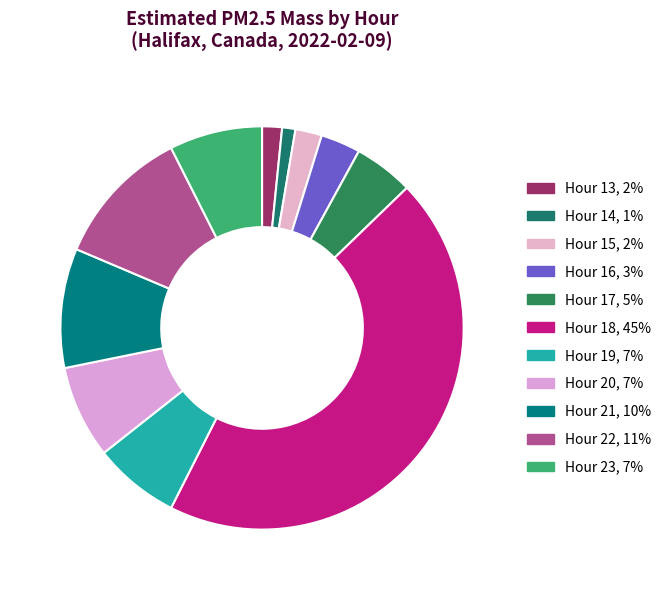

The Hour 13 slice represents 2% of the pie. True or false?

True